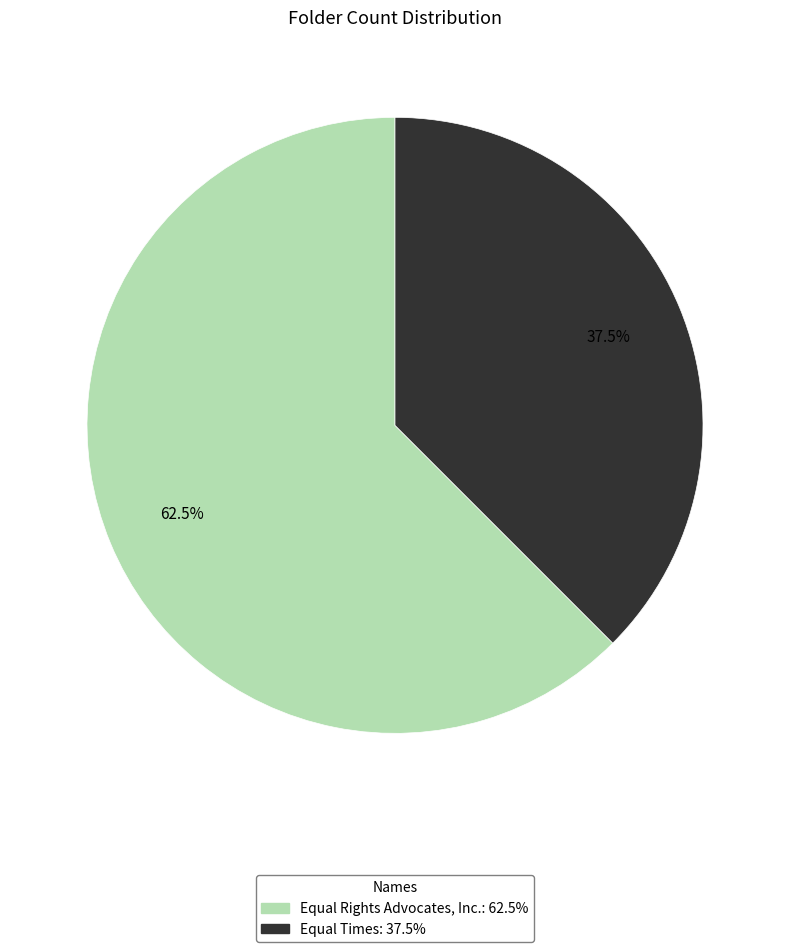

What is the largest slice in the pie chart?

Equal Rights Advocates, Inc.